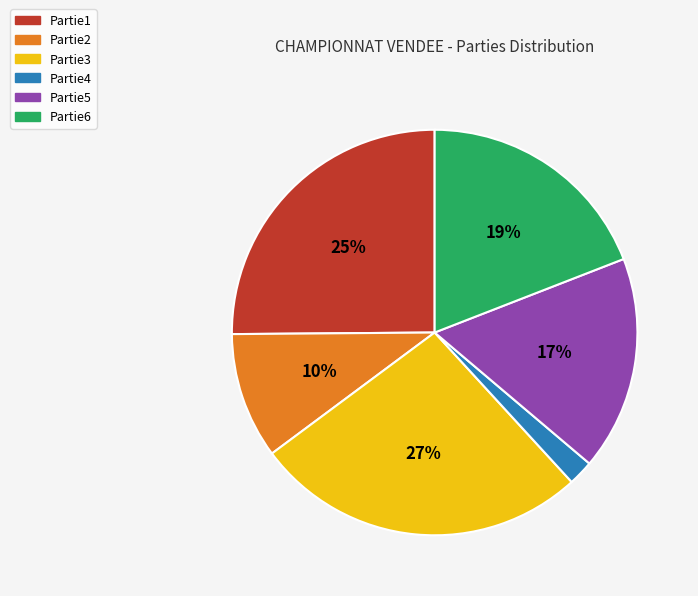

What percentage is the Partie4 slice, to the nearest percent?

2%